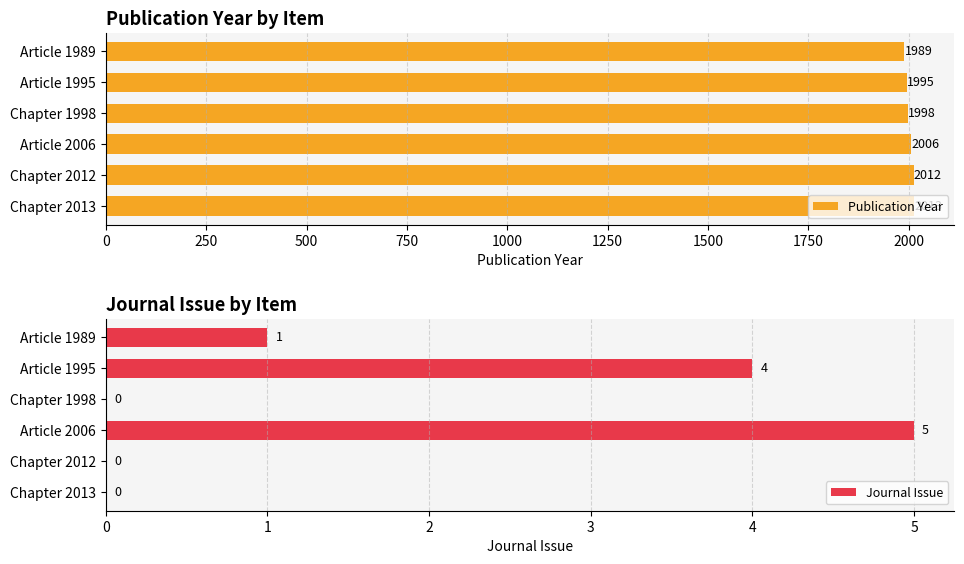

Rank the series by their maximum value, from lowest to highest.

Journal Issue, Publication Year